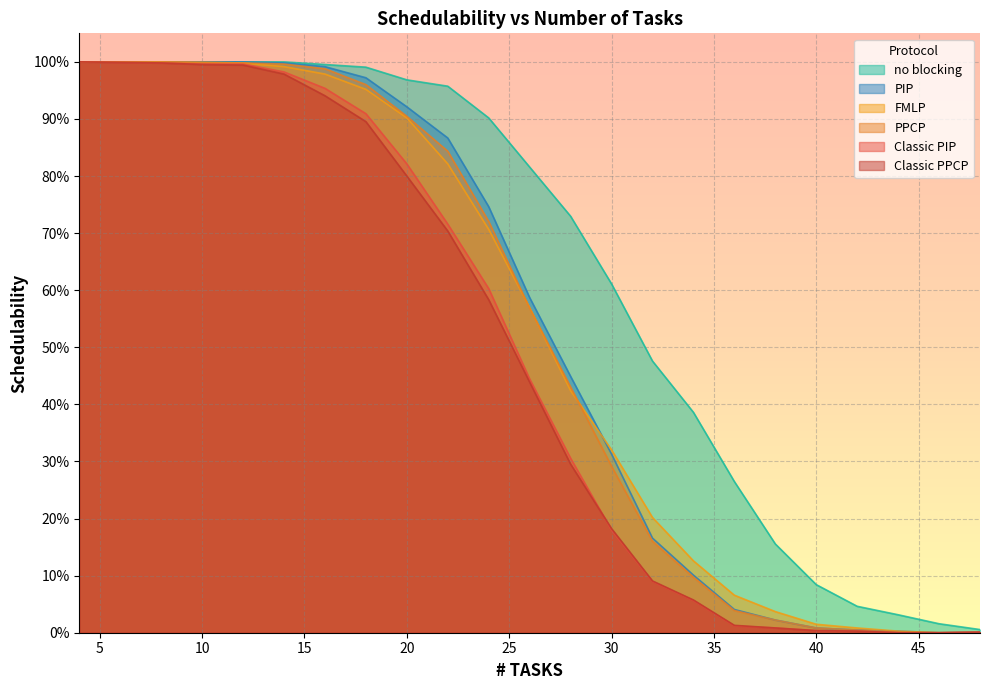

True or false: Classic PPCP and Classic PIP intersect in this chart.

True